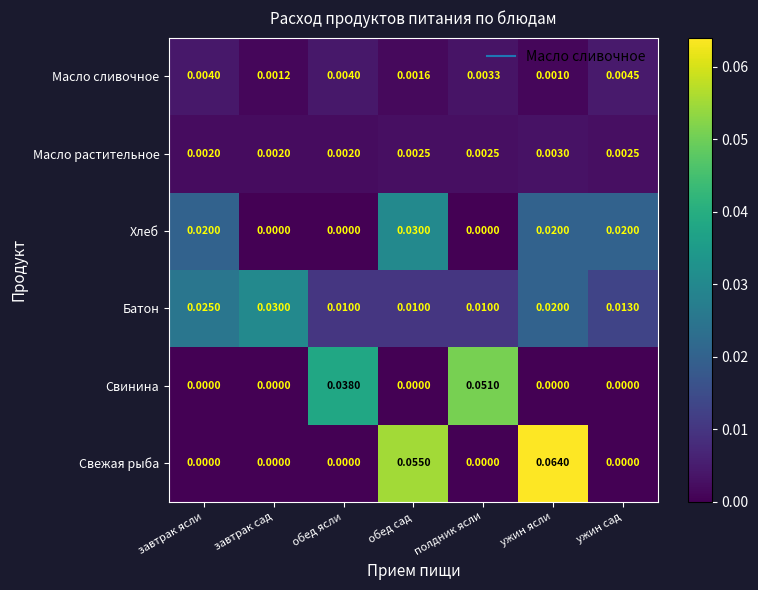

Which series has the largest range (max minus min)?

Свежая рыба